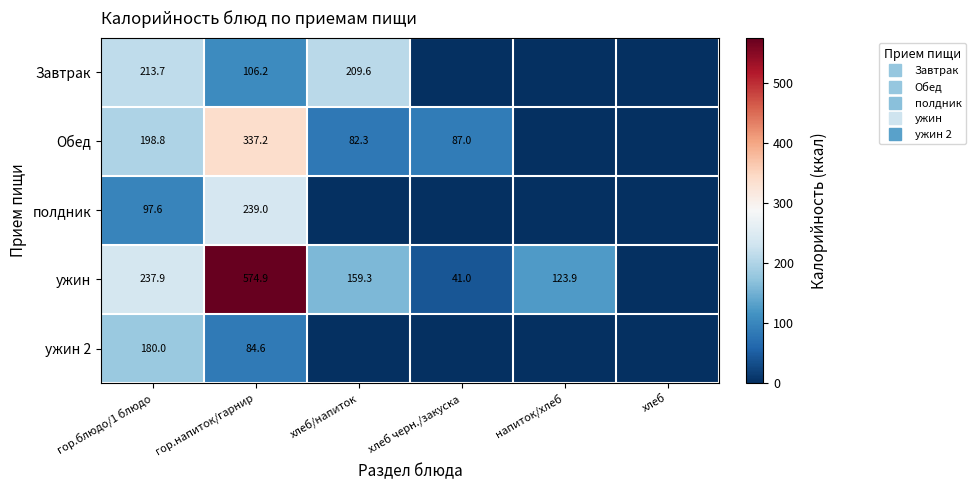

What is the sum of all ужин 2 values?

264.6